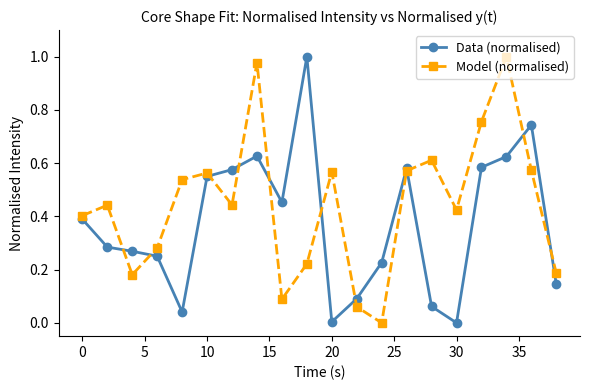

List the series in order of their overall mean, lowest first.

Data (normalised), Model (normalised)